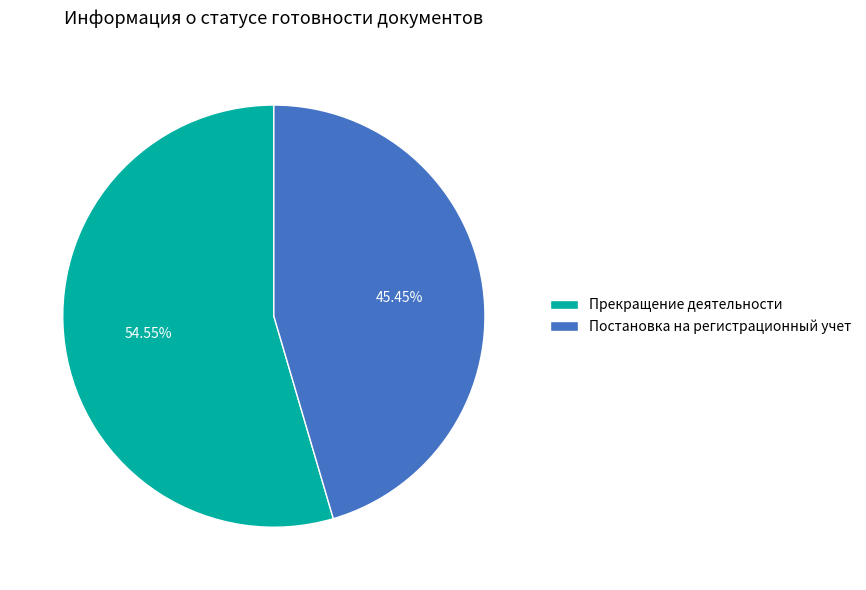

Which has a higher value, Постановка на регистрационный учет or Прекращение деятельности?

Прекращение деятельности